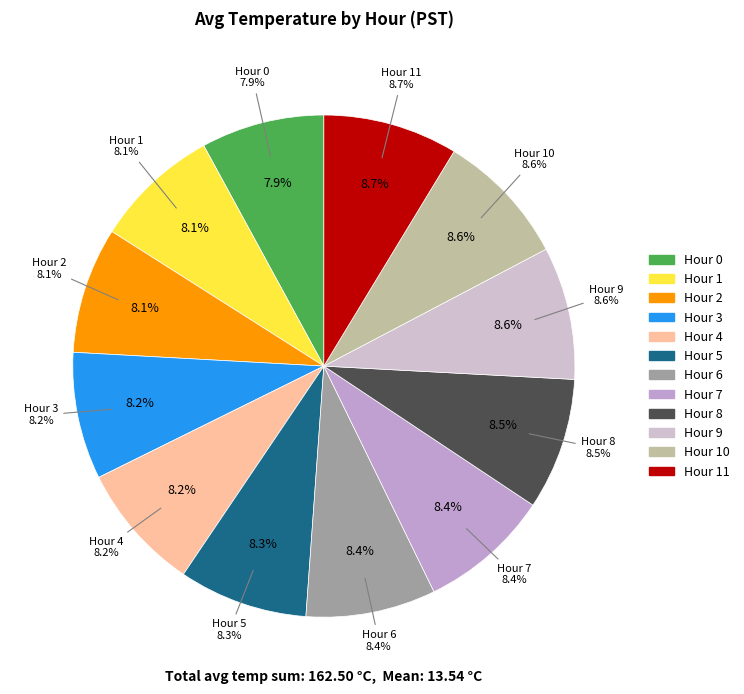

How many slices are in this pie chart?

12